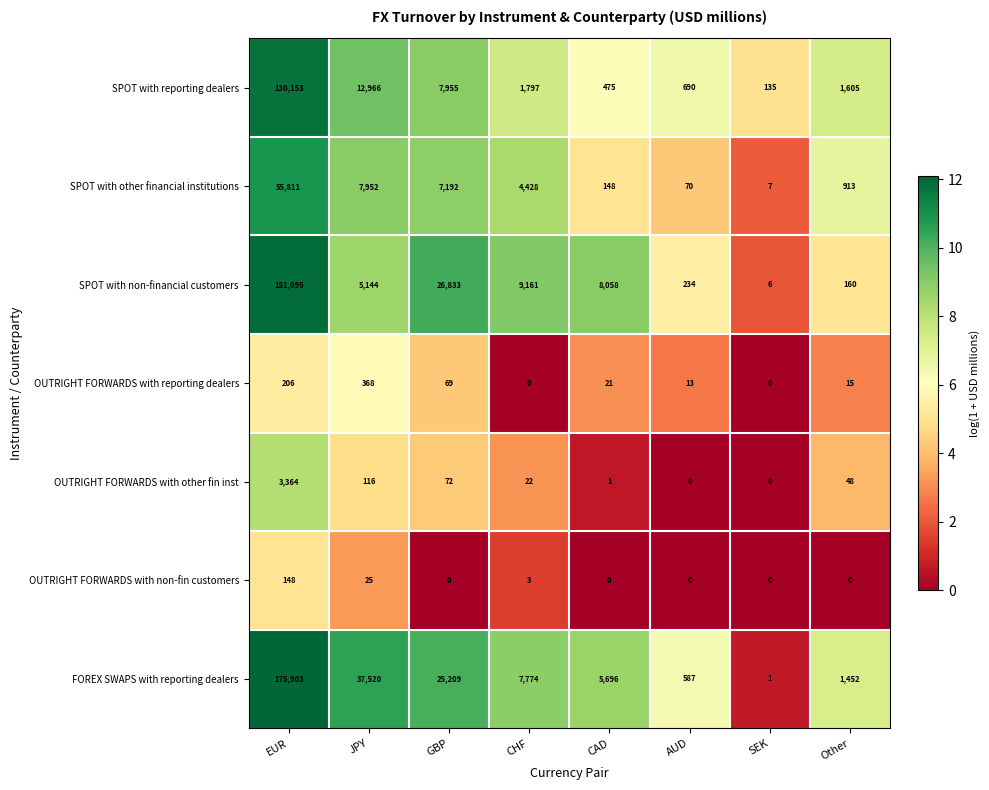

How many data points does each series have?

8